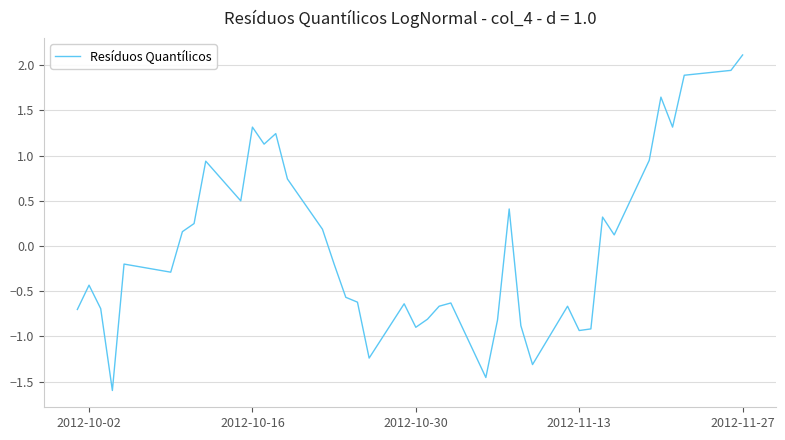

What is the smallest value displayed?

-1.6